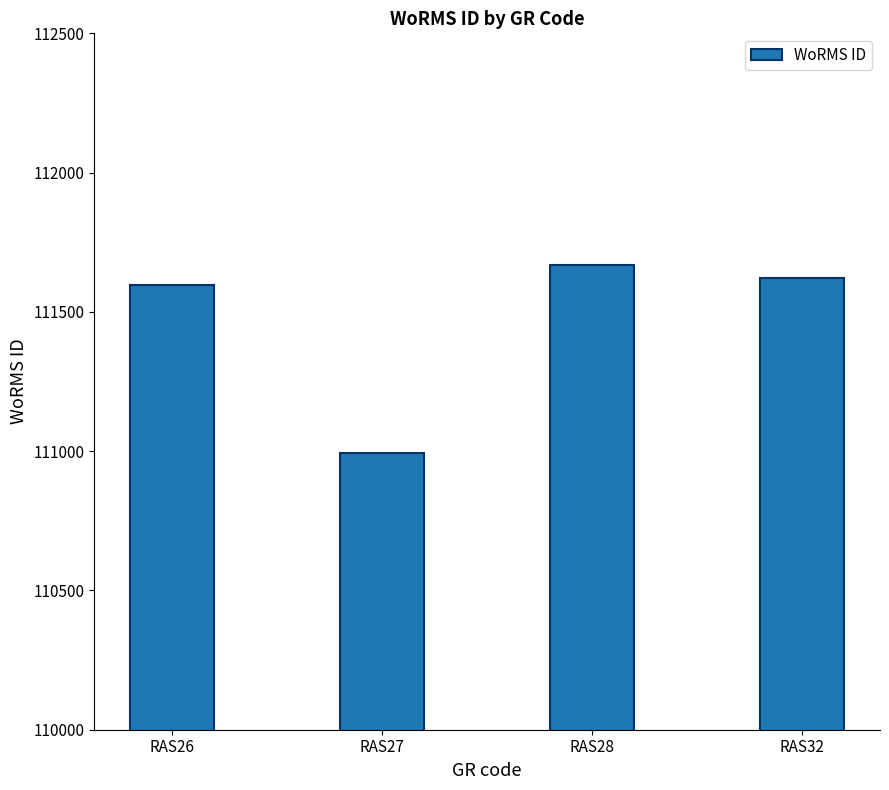

Reading left to right, transcribe all the data shown in this chart.

111597	110993	111667	111621